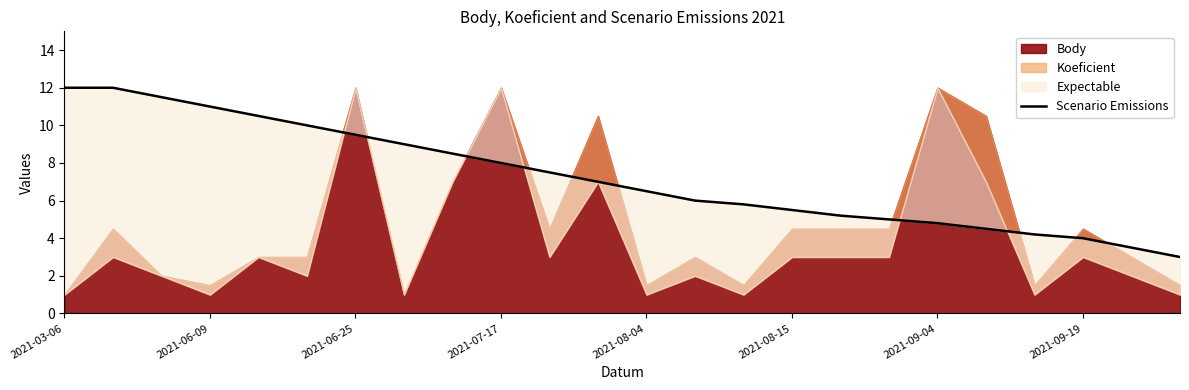

Where is the data nearest to the value 7?

11